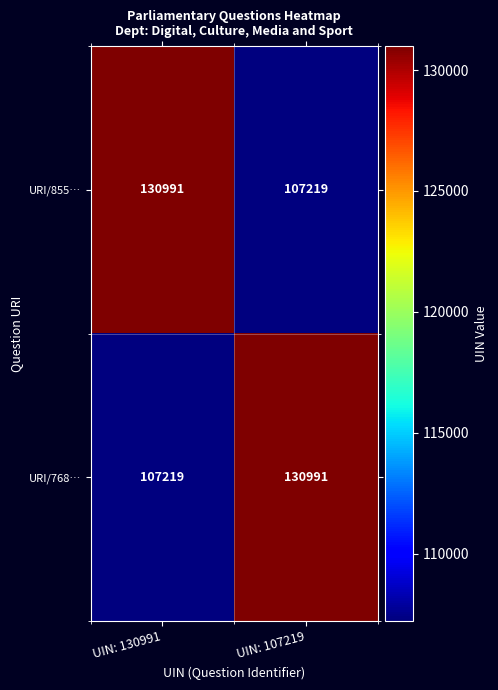

At which label does URI/855… reach its peak?

UIN: 130991